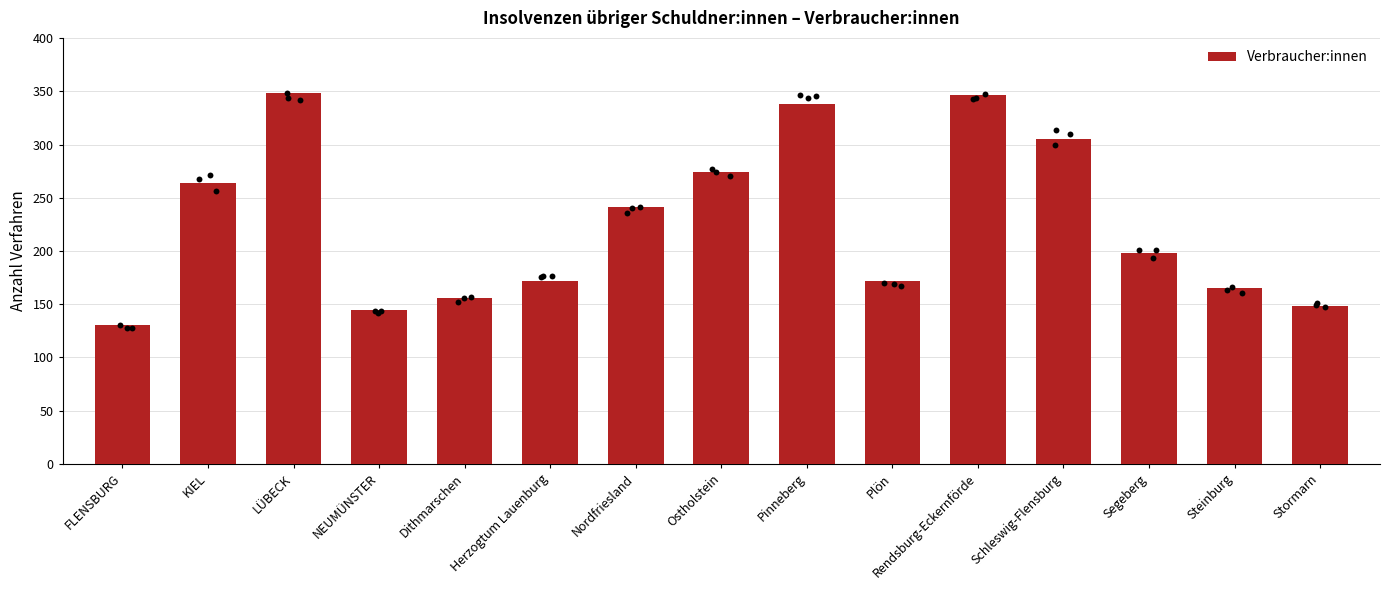

What is the change in value from Nordfriesland to Schleswig-Flensburg?

+64